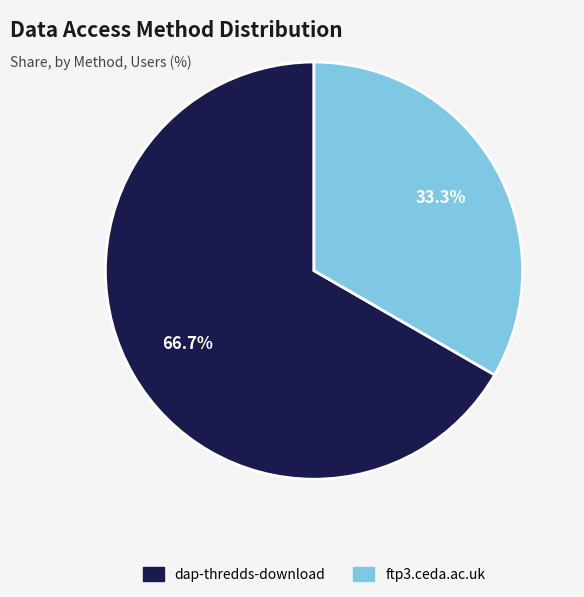

Rank the categories by value from highest to lowest.

dap-thredds-download, ftp3.ceda.ac.uk